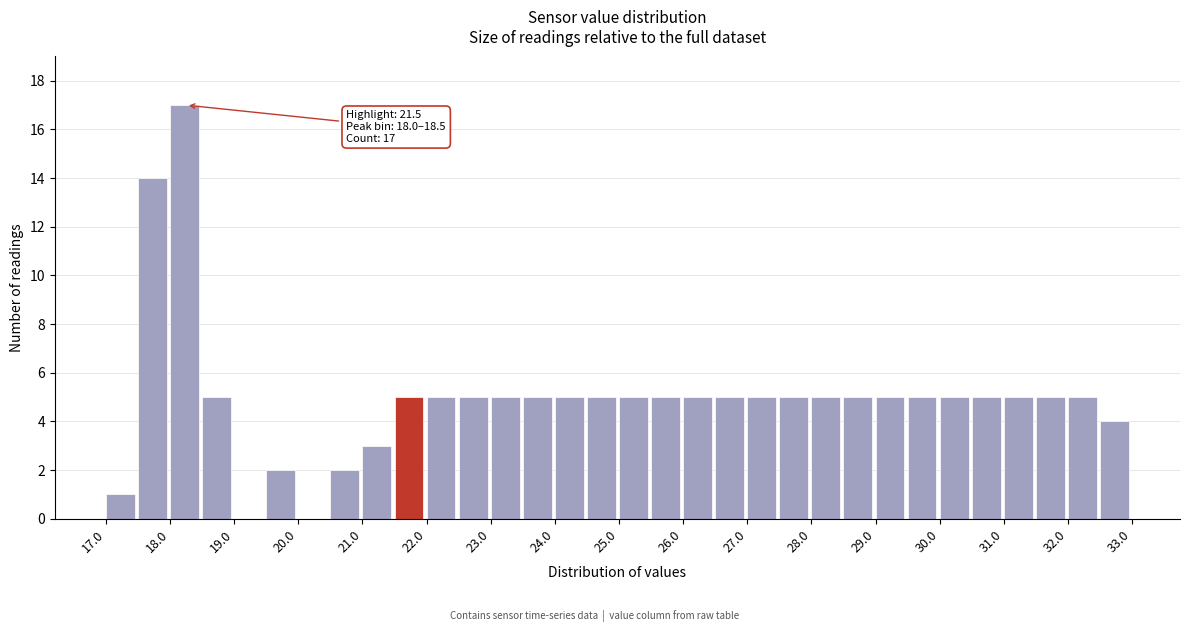

Over which range of the x-axis is the bar tallest?

18.0 to 18.5